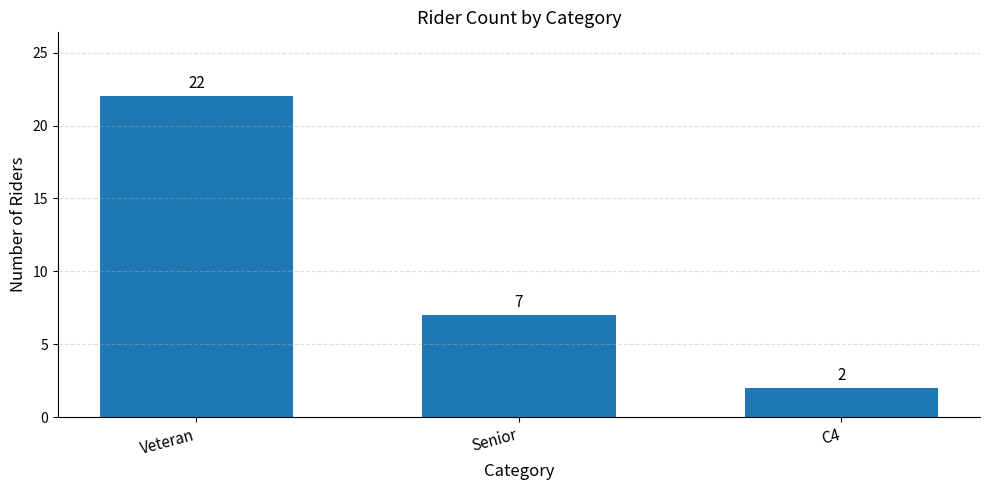

What value does the data have at Senior?

7